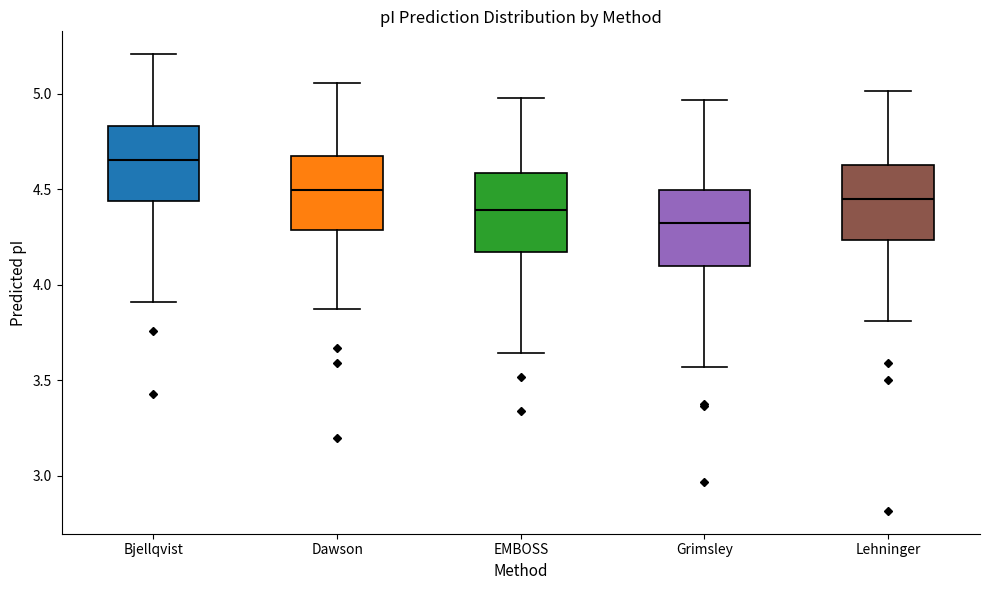

Reading left to right, read every box against the y-axis: the position of its median line, the range the box covers, and the ends of its whiskers. The values are not printed on the chart, so give them approximately, as read against the axis.

Bjellqvist: median 4.65, box 4.45 to 4.85, whiskers 3.90 to 5.20
Dawson: median 4.50, box 4.30 to 4.65, whiskers 3.85 to 5.05
EMBOSS: median 4.40, box 4.15 to 4.60, whiskers 3.65 to 5.00
Grimsley: median 4.30, box 4.10 to 4.50, whiskers 3.55 to 4.95
Lehninger: median 4.45, box 4.25 to 4.65, whiskers 3.80 to 5.00